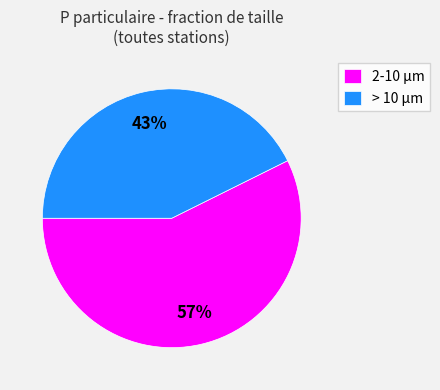

Do 2-10 µm and > 10 µm together represent more than half of the pie?

Yes